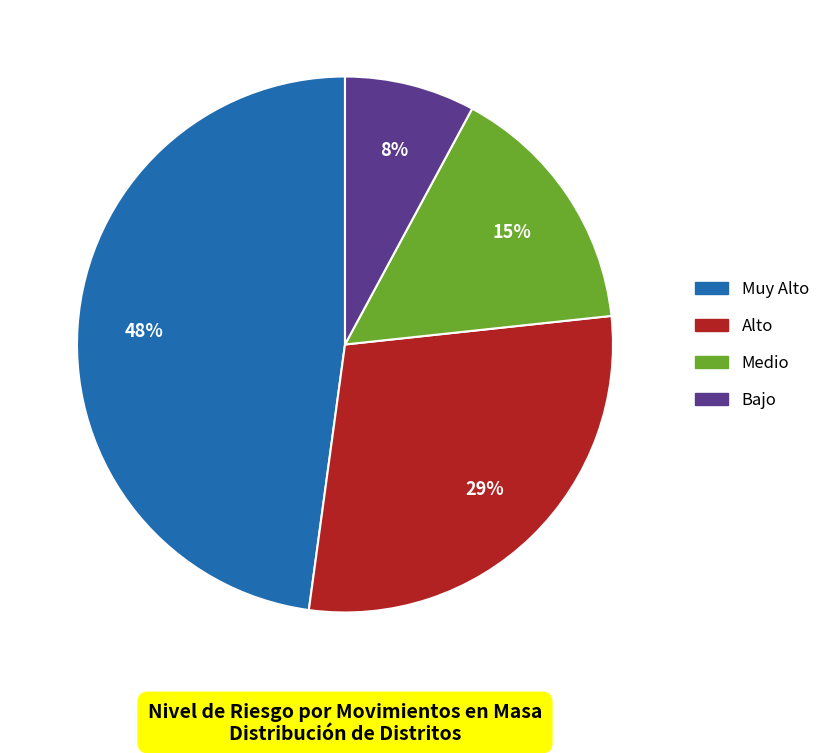

To the nearest percent, what is the average slice percentage?

25%